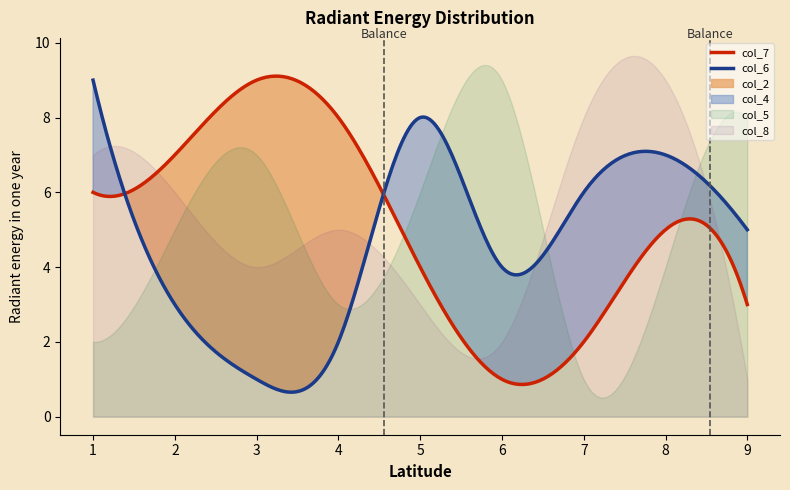

List the series in order of their peak value, lowest first.

col_7, col_6, col_2, col_4, col_5, col_8